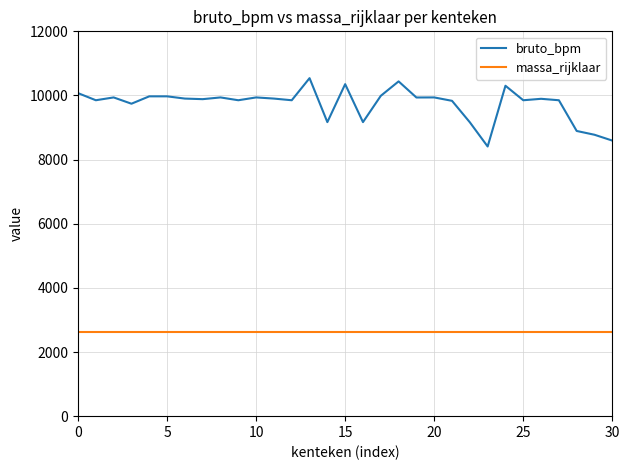

Which series has the largest range (max minus min)?

bruto_bpm